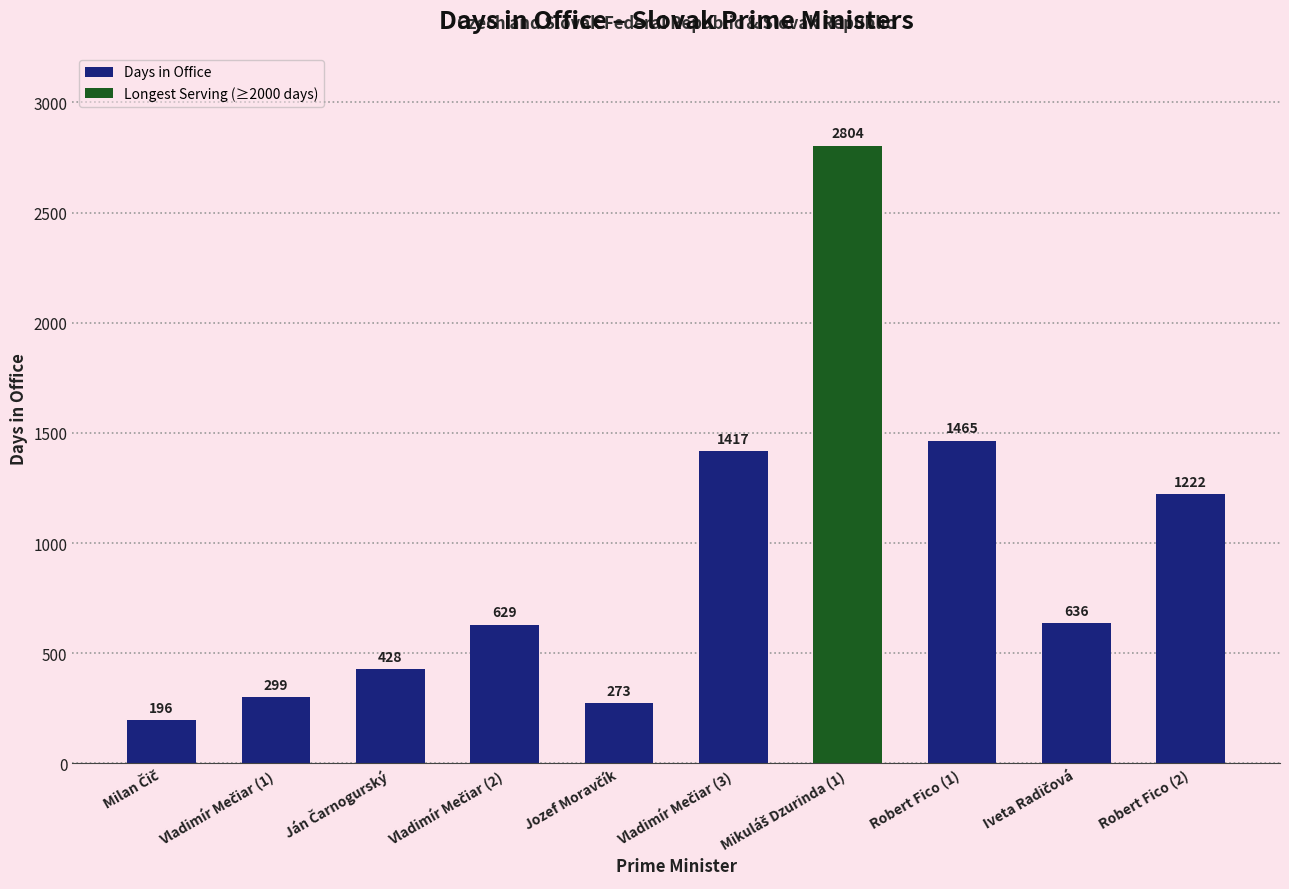

What is the value of the 7th bar from the left?

2804